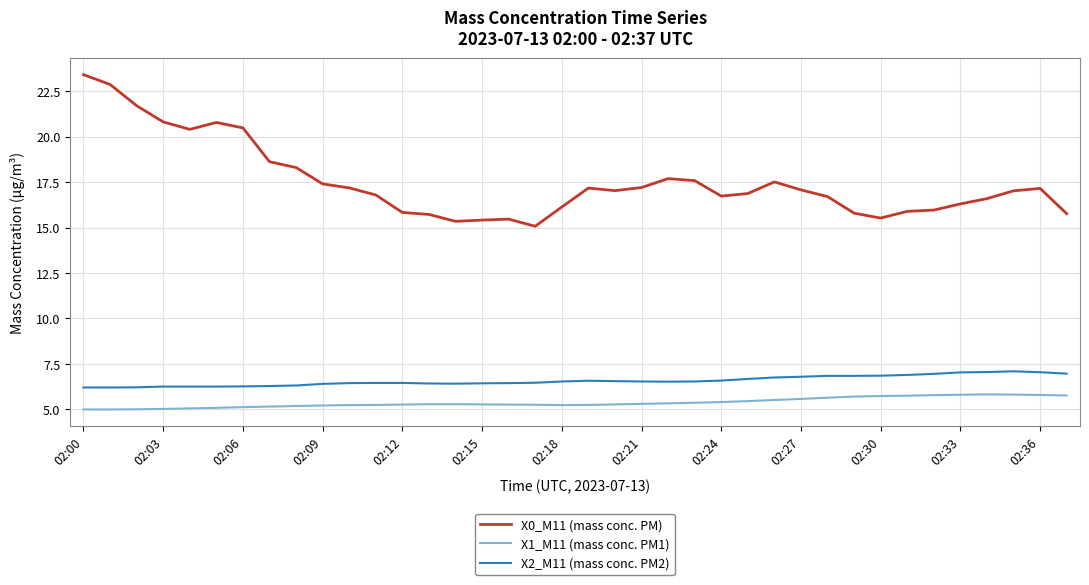

What is the difference between the maximum and minimum values in the X1_M11 (mass conc. PM1) series?

0.8